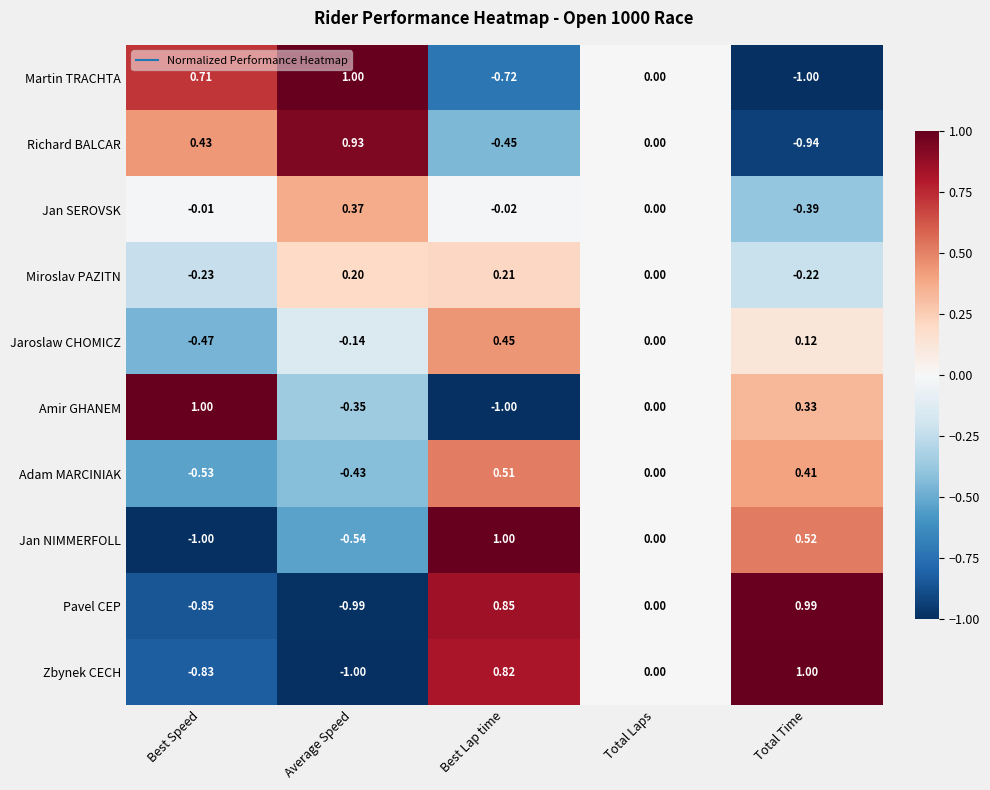

Which category has the highest value in the Amir GHANEM series?

Best Speed